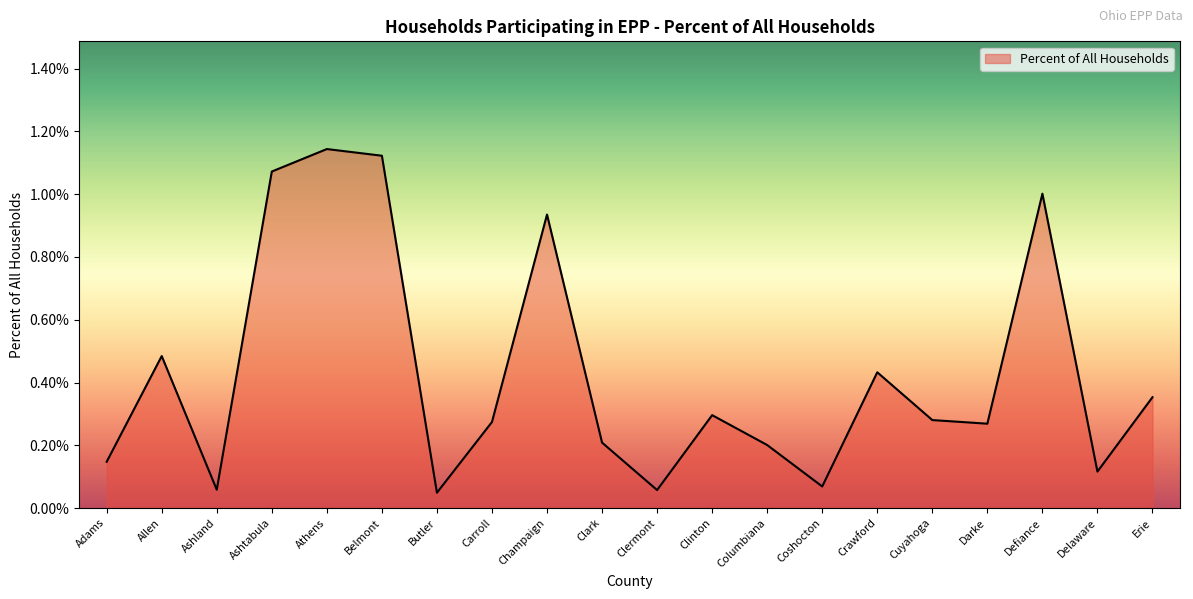

Is it true that the value at Clinton is 0.5?

False